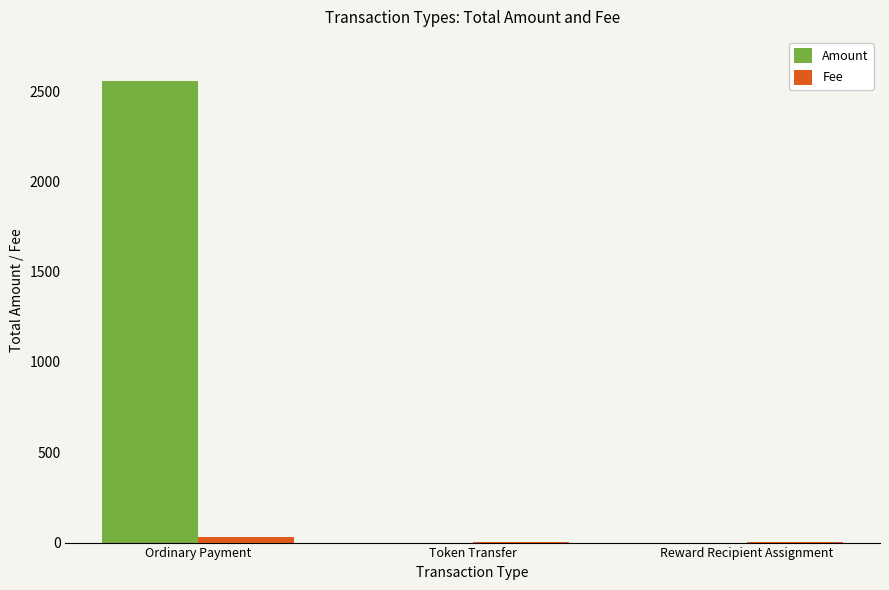

The value of Amount at Token Transfer is -946.8. True or false?

False